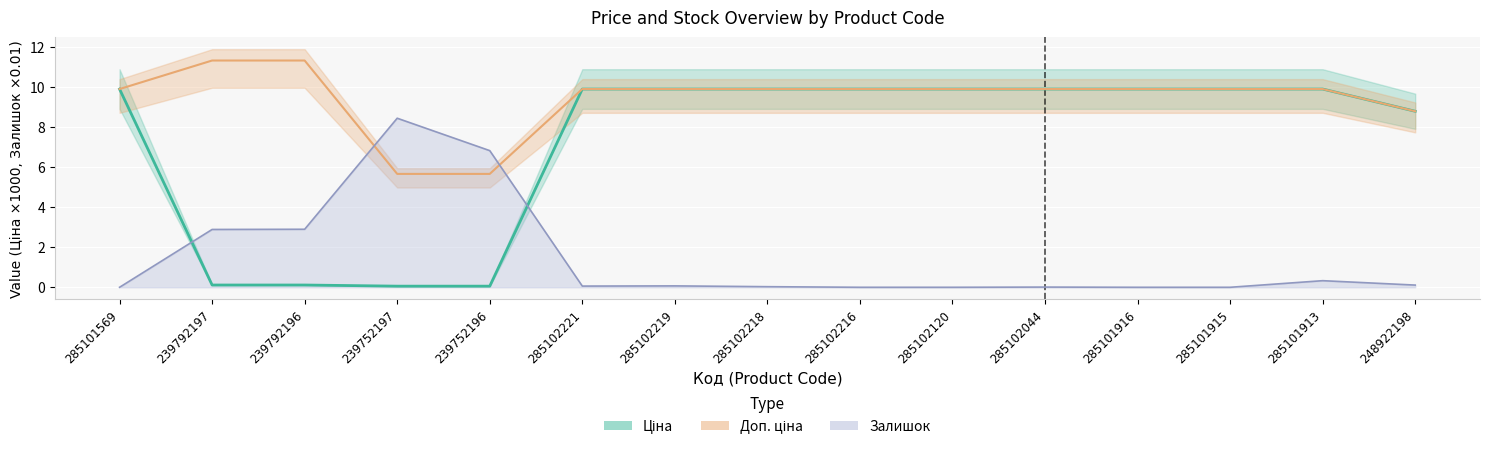

What is the difference between the highest and lowest values at 248922198?

8.7